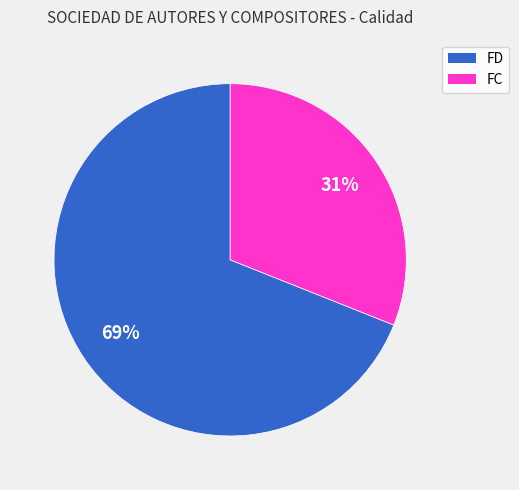

Is the sum of FC and FD greater than half?

Yes